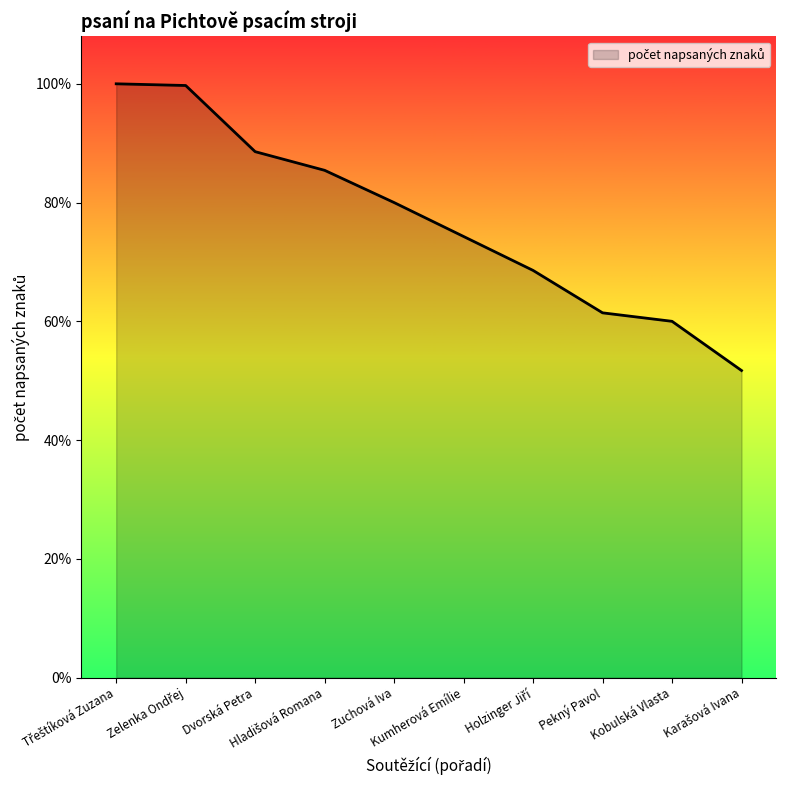

Does the chart display data point markers on the line(s)?

No